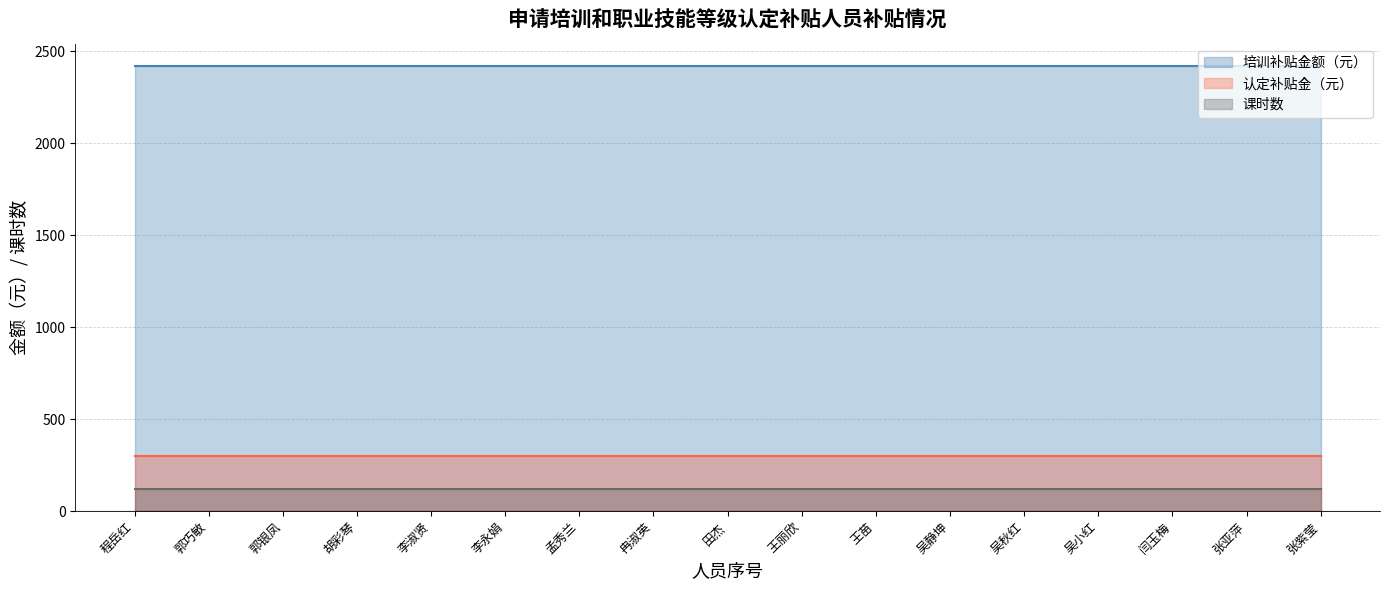

Reading right to left, transcribe all the data shown in this chart.

培训补贴金额（元）: 2420	2420	2420	2420	2420	2420	2420	2420	2420	2420	2420	2420	2420	2420	2420	2420	2420
认定补贴金（元）: 300	300	300	300	300	300	300	300	300	300	300	300	300	300	300	300	300
课时数: 120	120	120	120	120	120	120	120	120	120	120	120	120	120	120	120	120